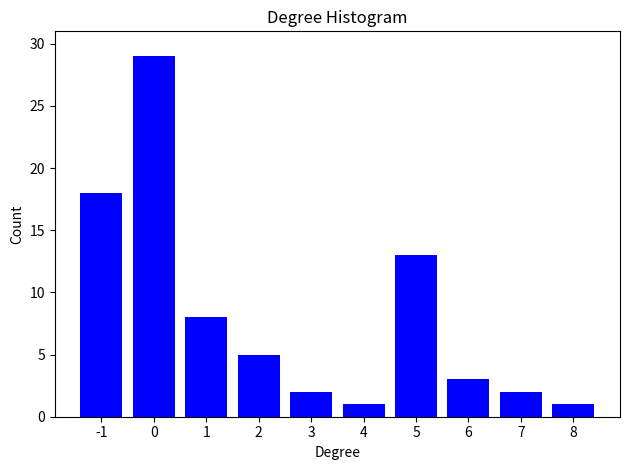

Reading left to right, what are all the values shown in this chart?

-1=18	0=29	1=8	2=5	3=2	4=1	5=13	6=3	7=2	8=1